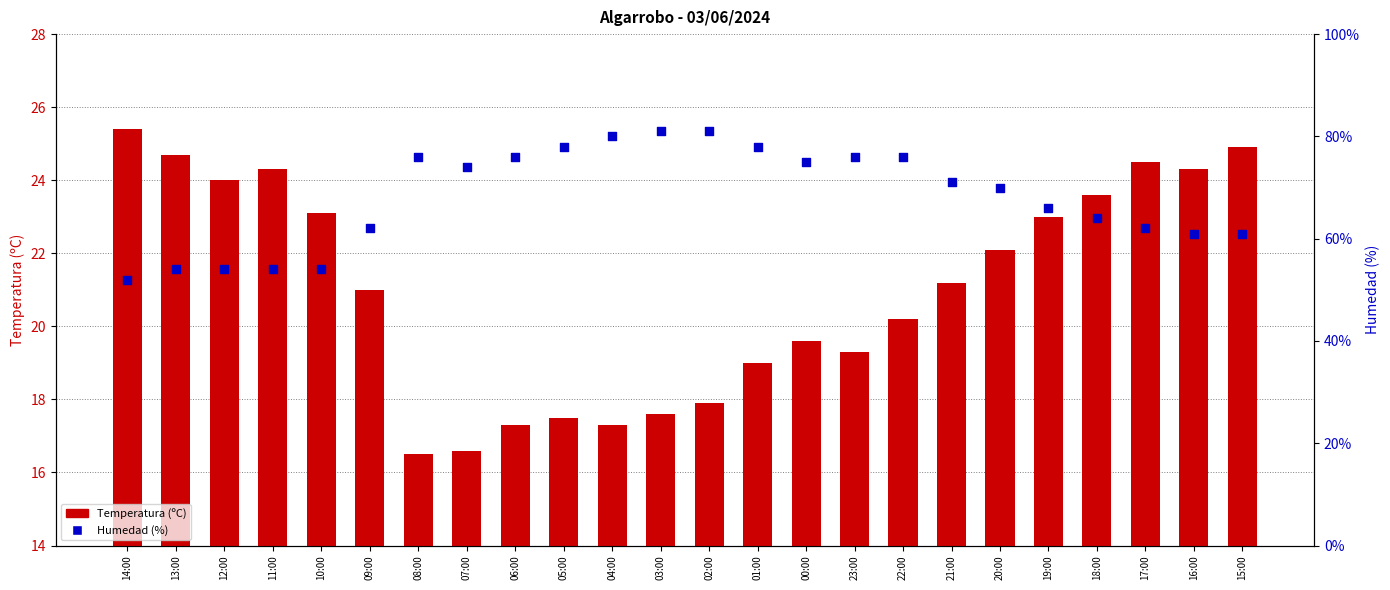

Which series contains the lowest Y value?

Temperatura (ºC)